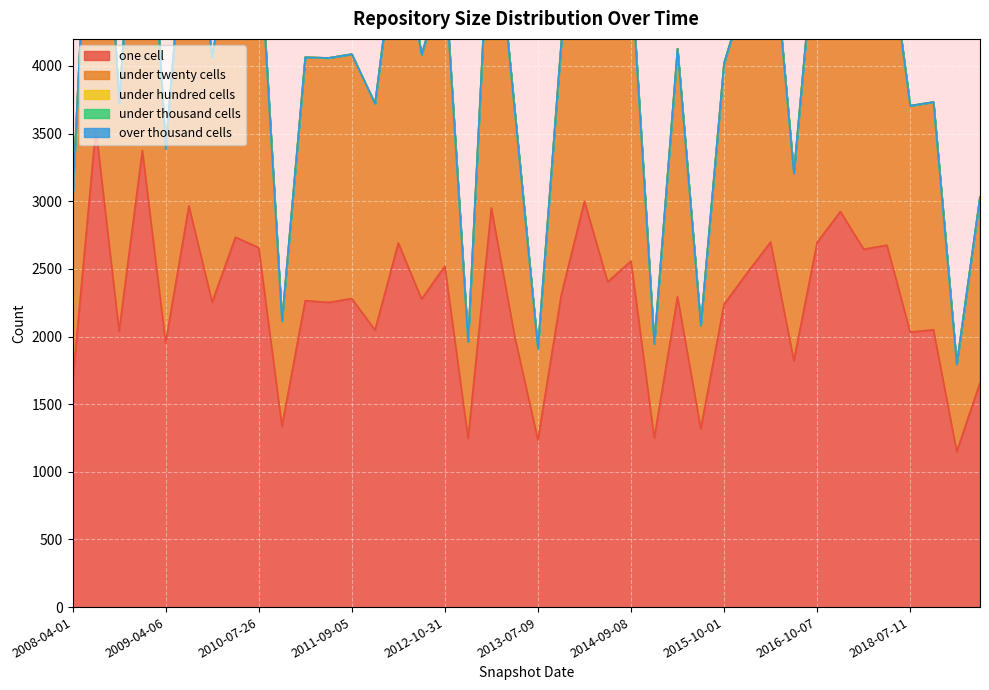

Is it true that under_hundred_cells equals 0 at 2012-10-31?

True